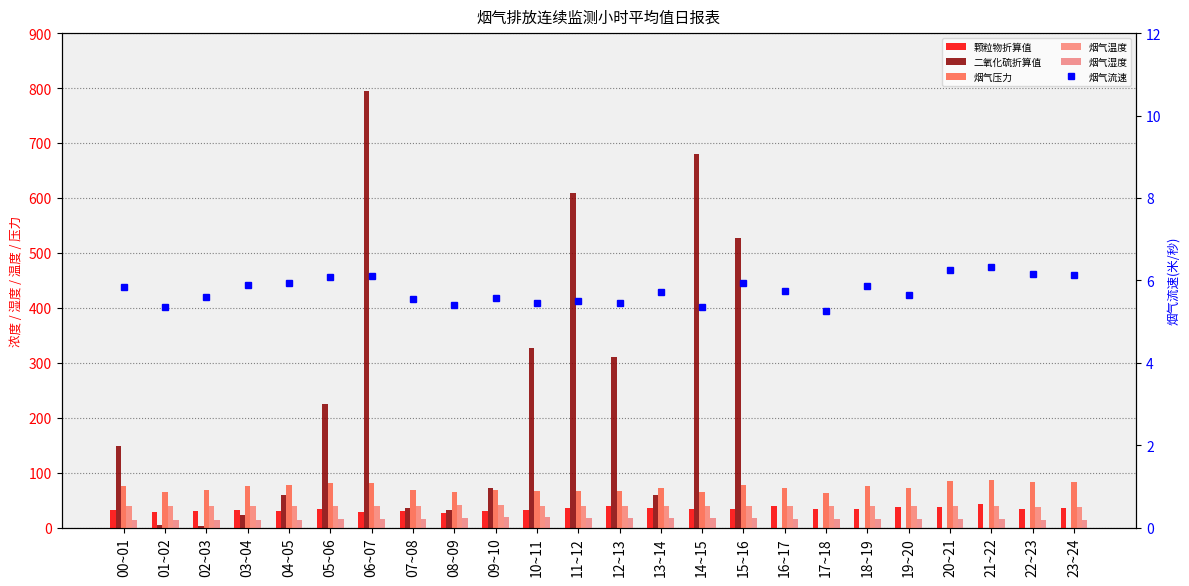

At which category is the sum across all series the highest?

06~07